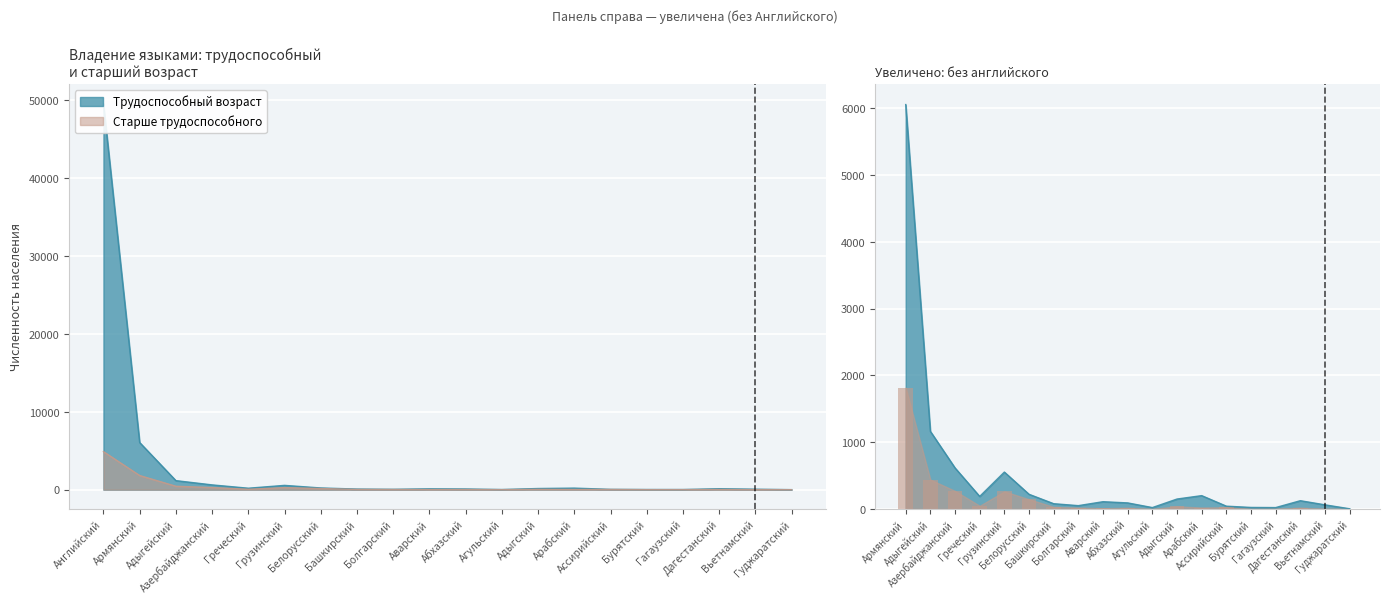

Is the value of Старше трудоспособного at Гуджаратский greater than the value of Трудоспособный возраст at Абхазский?

No